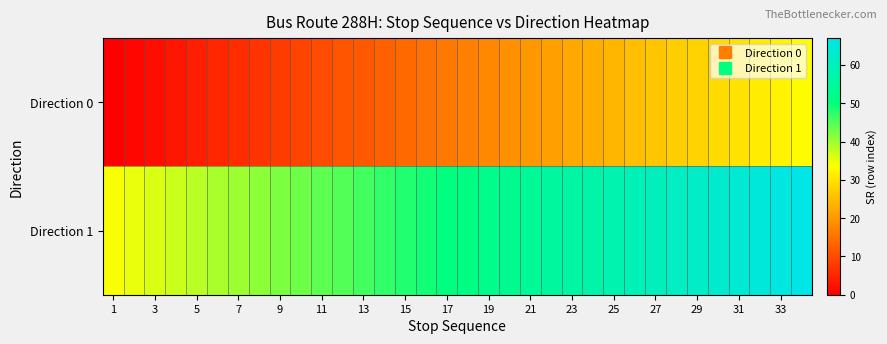

Reading right to left, list all the values displayed in this chart.

Direction 0: 33	32	31	30	29	28	27	26	25	24	23	22	21	20	19	18	17	16	15	14	13	12	11	10	9	8	7	6	5	4	3	2	1	0
Direction 1: 67	66	65	64	63	62	61	60	59	58	57	56	55	54	53	52	51	50	49	48	47	46	45	44	43	42	41	40	39	38	37	36	35	34